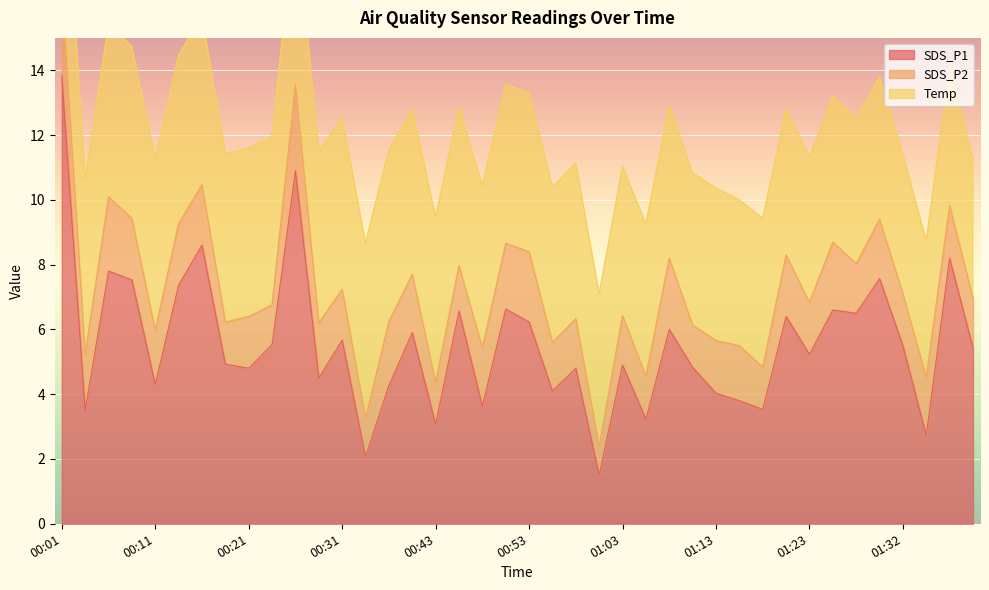

What position from the left is 00:04?

2